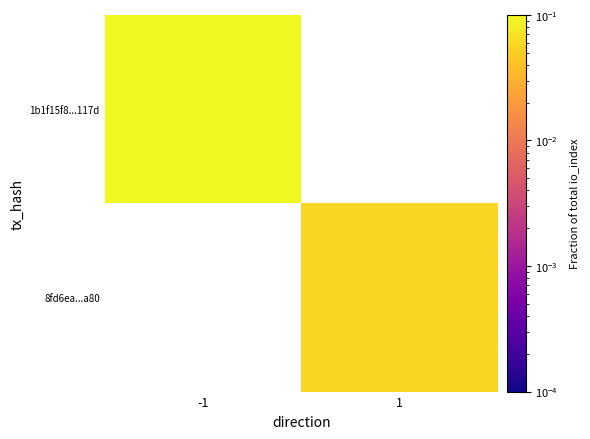

How many categories are shown in the chart?

2